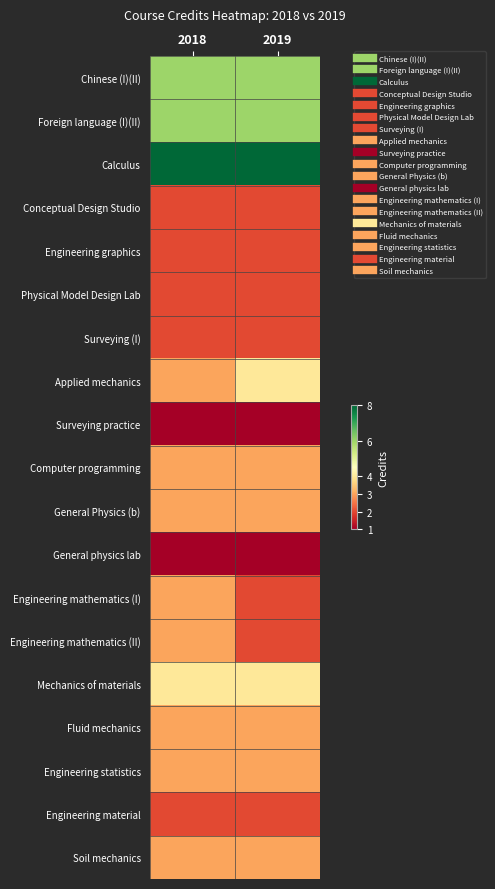

Between 2018 and 2019, which series saw the biggest shift?

Applied mechanics